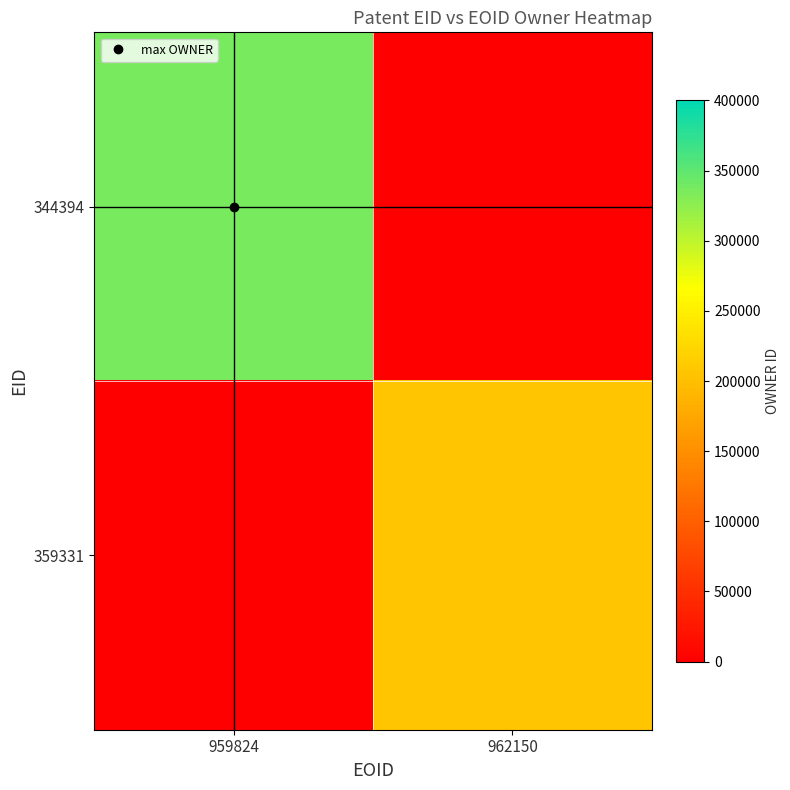

At 962150, list the series in order from largest to smallest.

359331, 344394